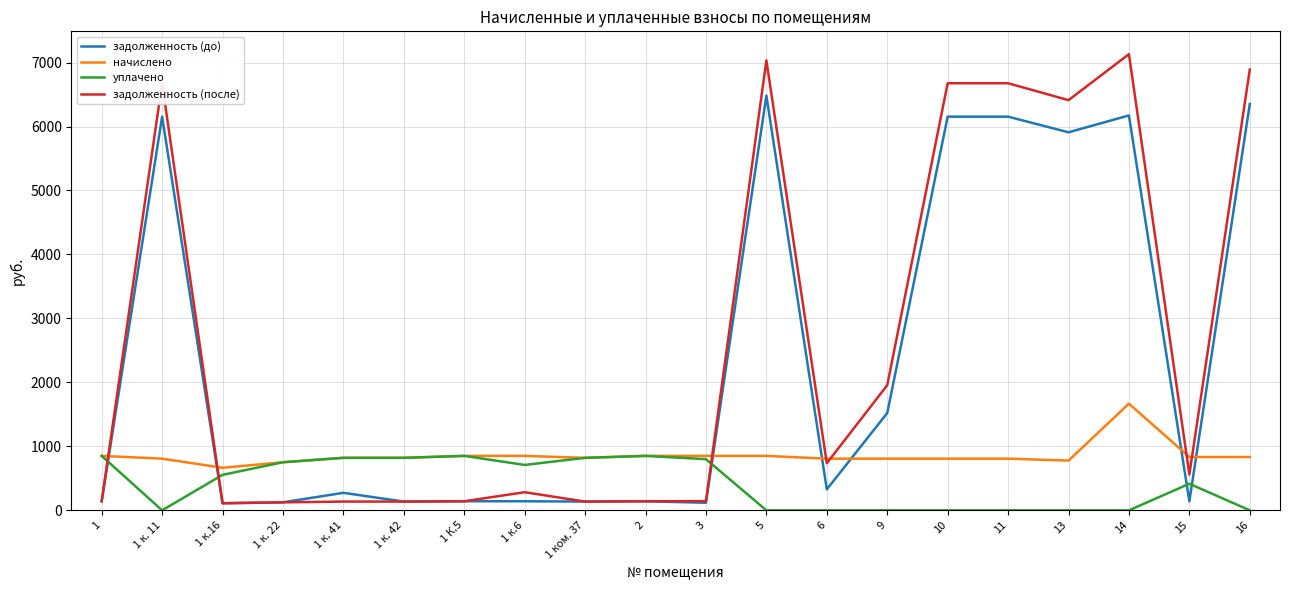

Which series ends up on top after the final intersection of начислено and задолженность (до)?

задолженность (до)